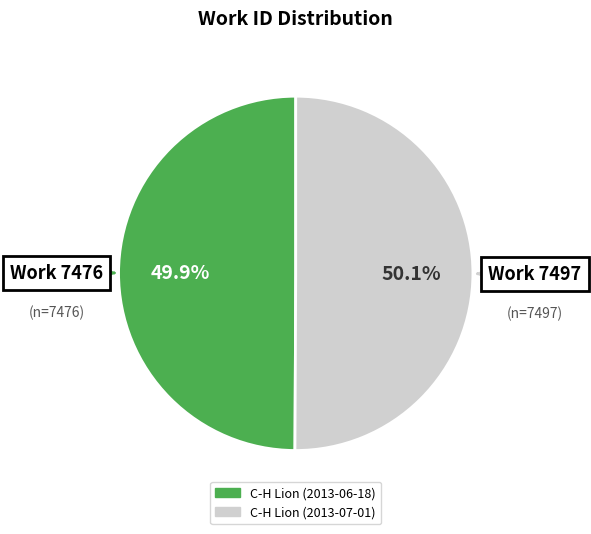

To the nearest percent, what percentage of the pie is C-H Lion (2013-07-01)?

50%